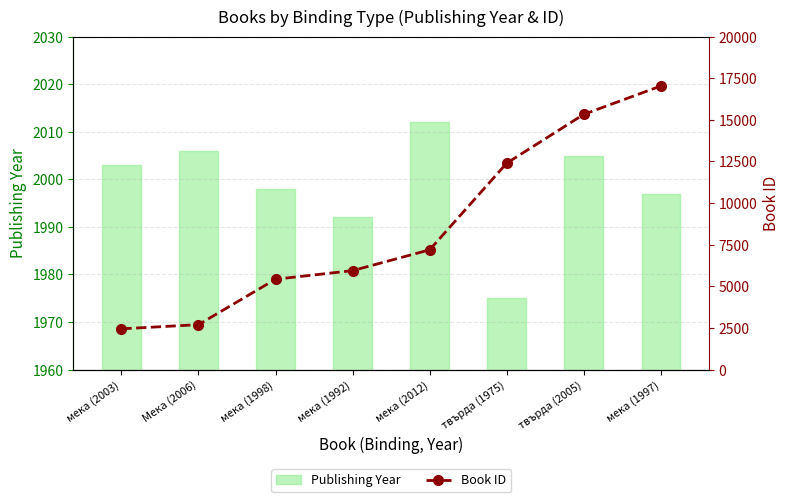

What is the difference between the maximum and second lowest values in the Book ID series?

14338